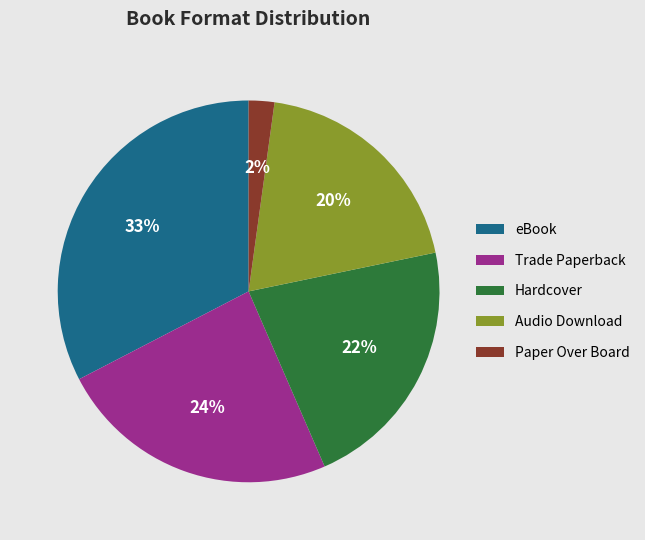

How many segments does this pie chart have?

5